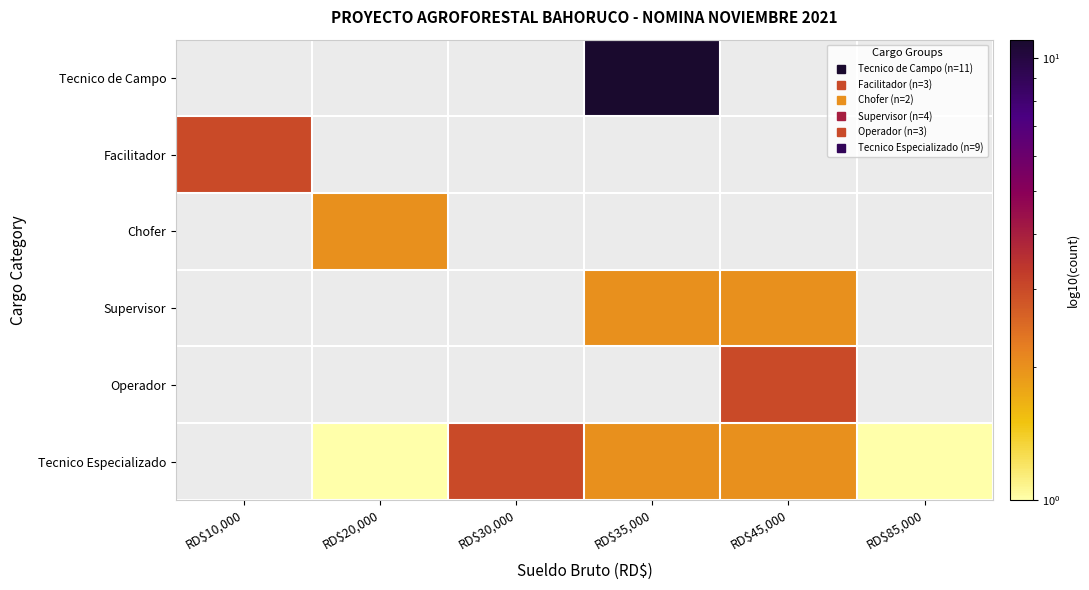

At which label does Tecnico de Campo reach its minimum?

RD$10,000